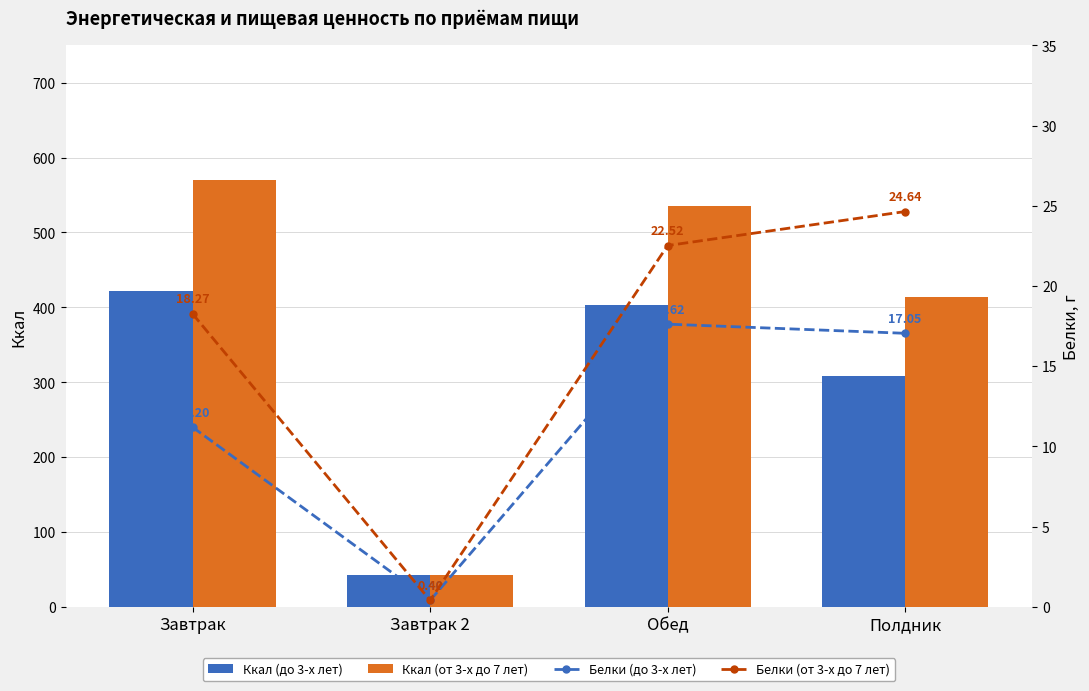

Where does the Белки (от 3-х до 7 лет) series first go above 22?

Обед